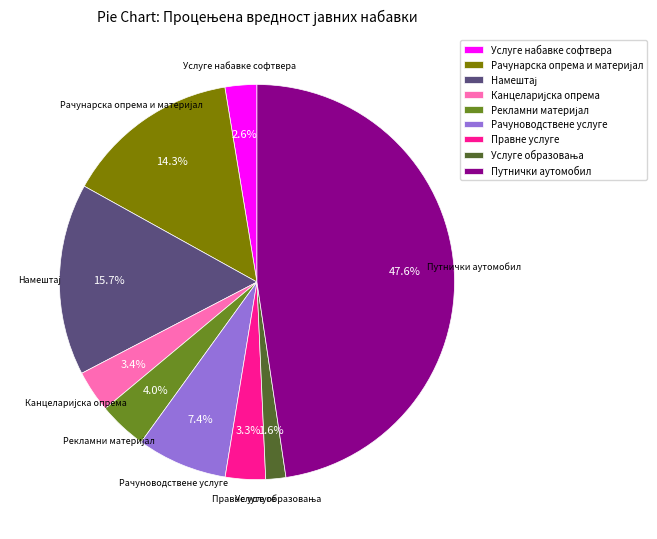

How much of the chart is everything except Услуге набавке софтвера?

97.4%